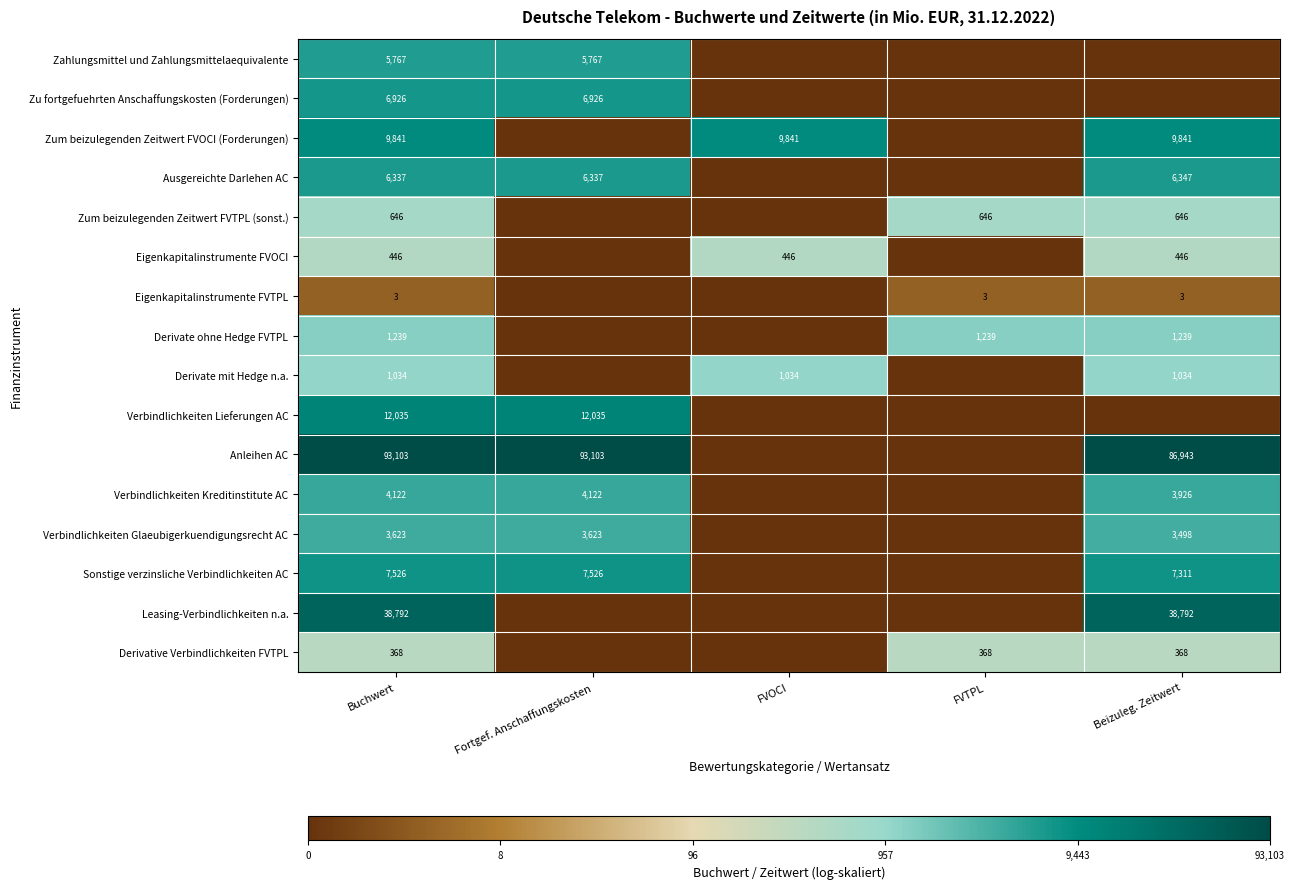

The Anleihen AC series shows 93103 at Buchwert. True or false?

True